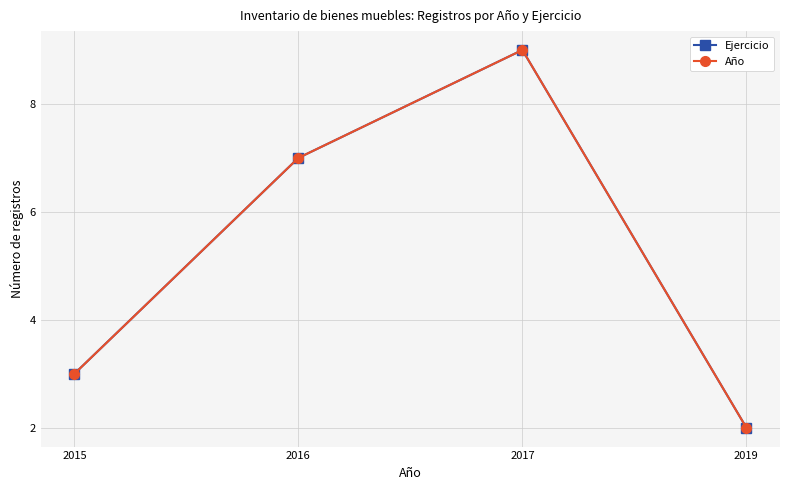

What is the difference between the maximum and minimum values in the Ejercicio series?

7